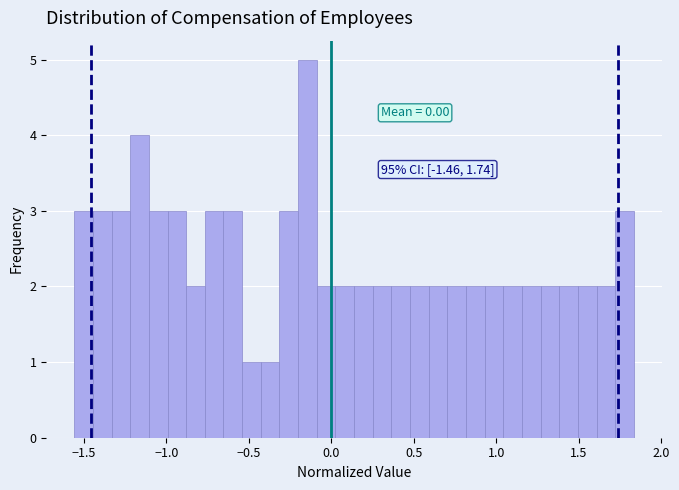

Around what value on the x-axis is the tallest bar? Give the approximate position of its centre, as read against the axis.

-0.15